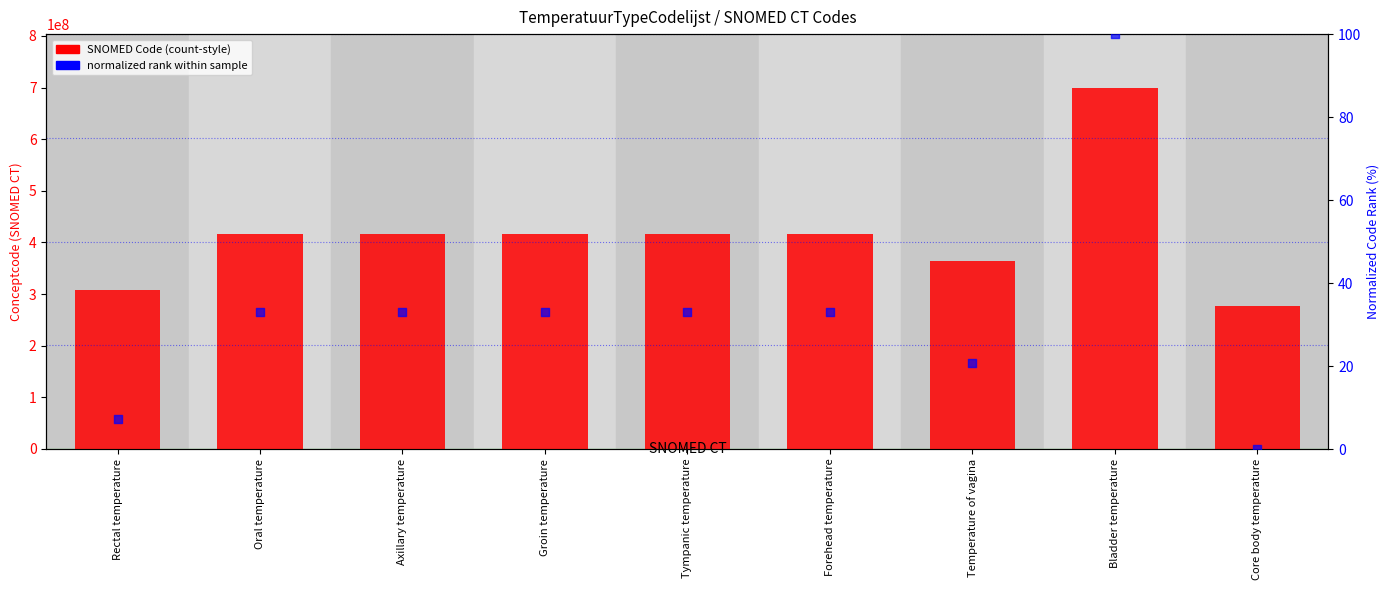

What are all the series names shown in the legend?

SNOMED Code, normalized rank